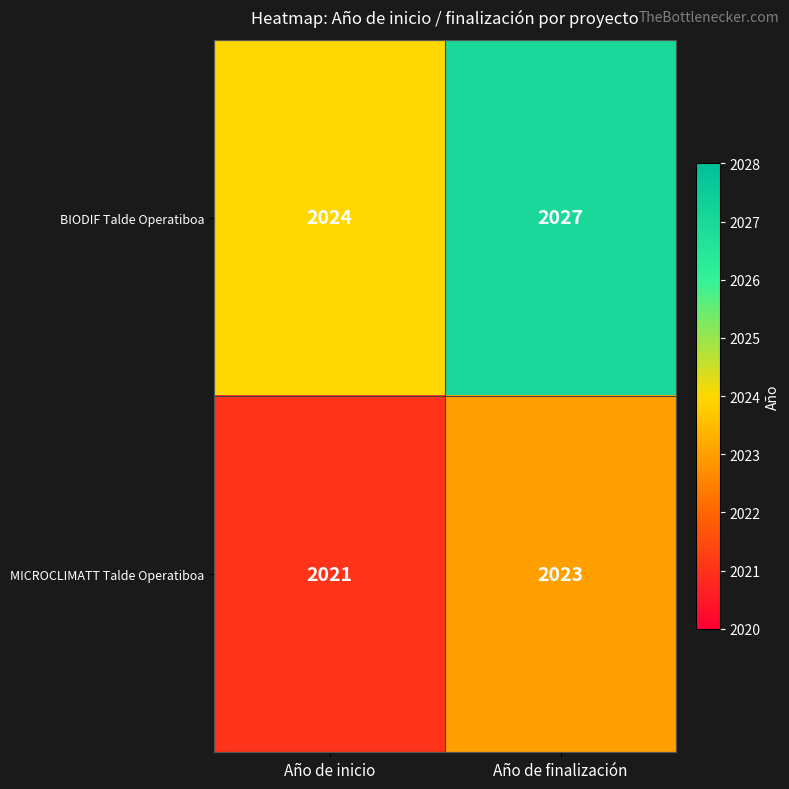

What is the minimum value shown in the chart?

2021